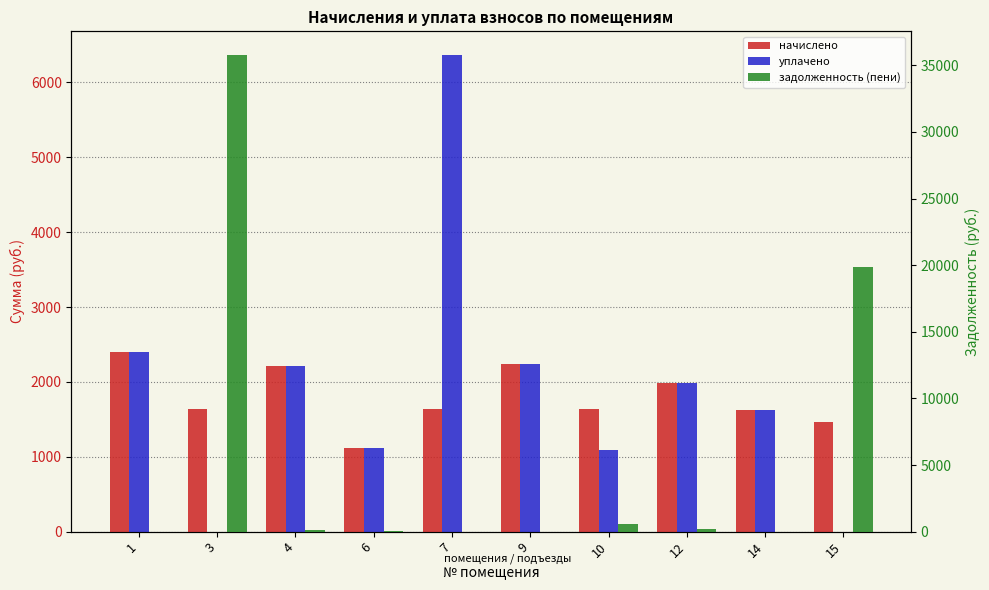

Is the value of начислено at 1 greater than the value of задолженность (пени) at 6?

Yes